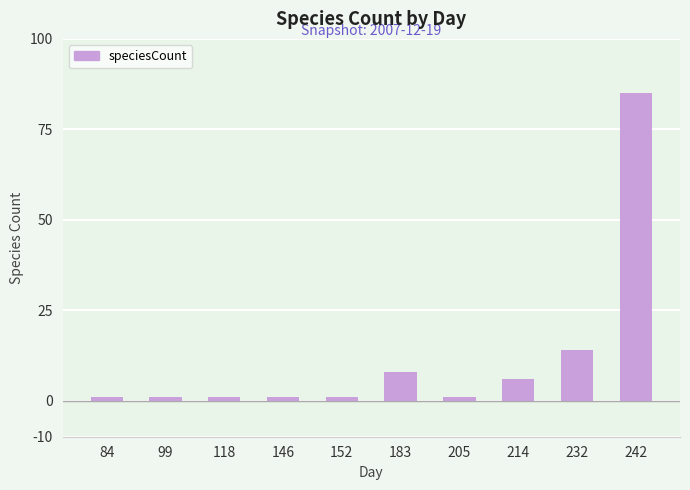

What is the value of the 8th bar from the left?

6